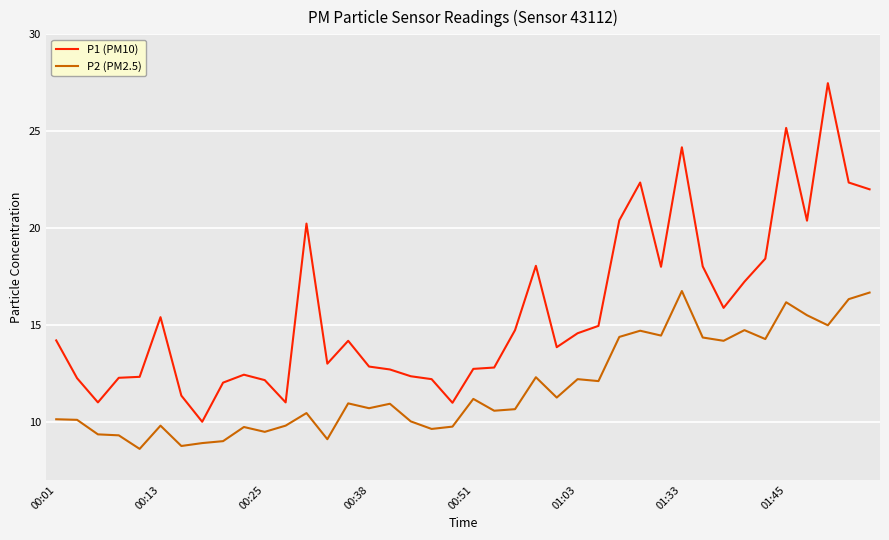

What are all the series names shown in the legend?

P1 (PM10), P2 (PM2.5)